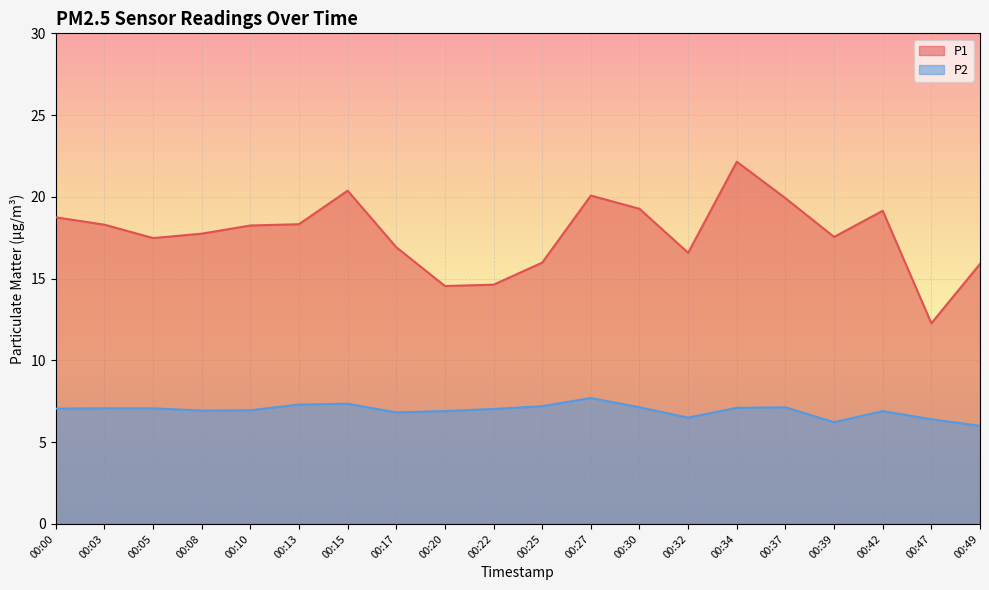

Which series has the widest spread of values?

P1